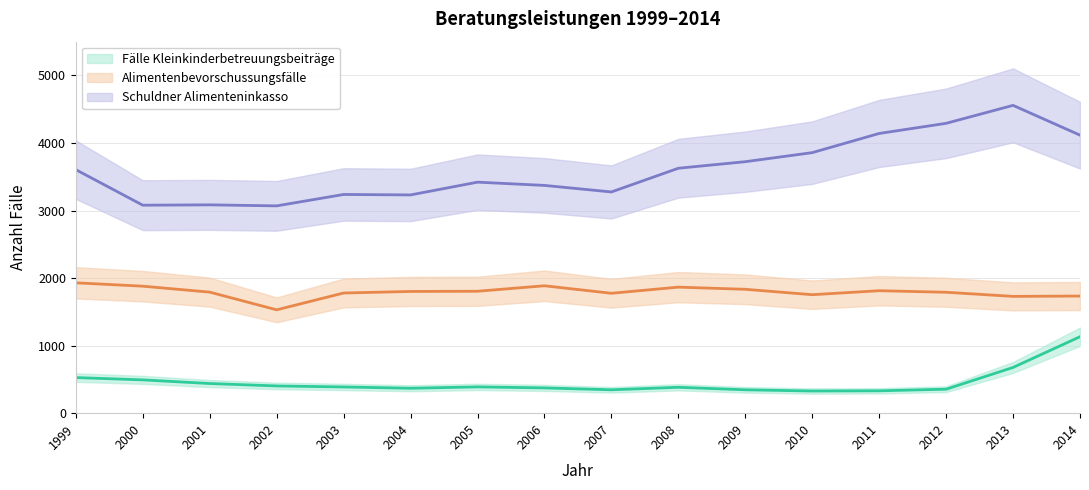

At which label is Fälle Kleinkinderbetreuungsbeiträge closest to 730?

2013